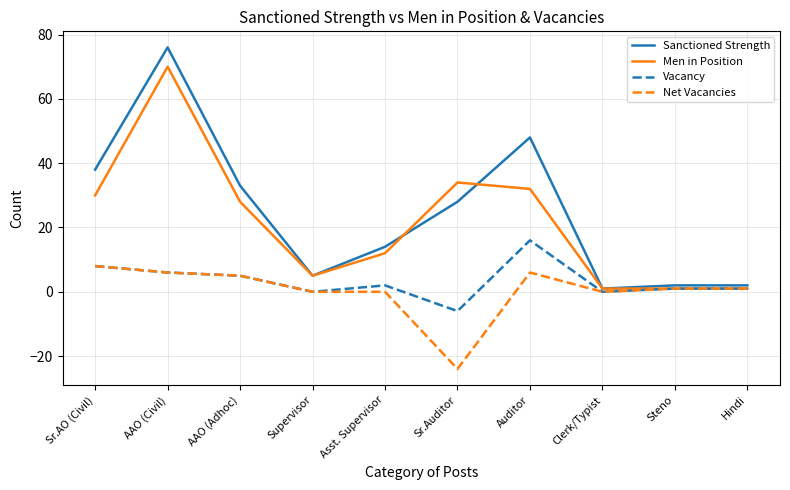

Reading right to left, list all the values displayed in this chart.

Sanctioned Strength: Hindi=2	Steno=2	Clerk/Typist=1	Auditor=48	Sr.Auditor=28	Asst. Supervisor=14	Supervisor=5	AAO (Adhoc)=33	AAO (Civil)=76	Sr.AO (Civil)=38
Men in Position: Hindi=1	Steno=1	Clerk/Typist=1	Auditor=32	Sr.Auditor=34	Asst. Supervisor=12	Supervisor=5	AAO (Adhoc)=28	AAO (Civil)=70	Sr.AO (Civil)=30
Vacancy: Hindi=1	Steno=1	Clerk/Typist=0	Auditor=16	Sr.Auditor=-6	Asst. Supervisor=2	Supervisor=0	AAO (Adhoc)=5	AAO (Civil)=6	Sr.AO (Civil)=8
Net Vacancies: Hindi=1	Steno=1	Clerk/Typist=0	Auditor=6	Sr.Auditor=-24	Asst. Supervisor=0	Supervisor=0	AAO (Adhoc)=5	AAO (Civil)=6	Sr.AO (Civil)=8